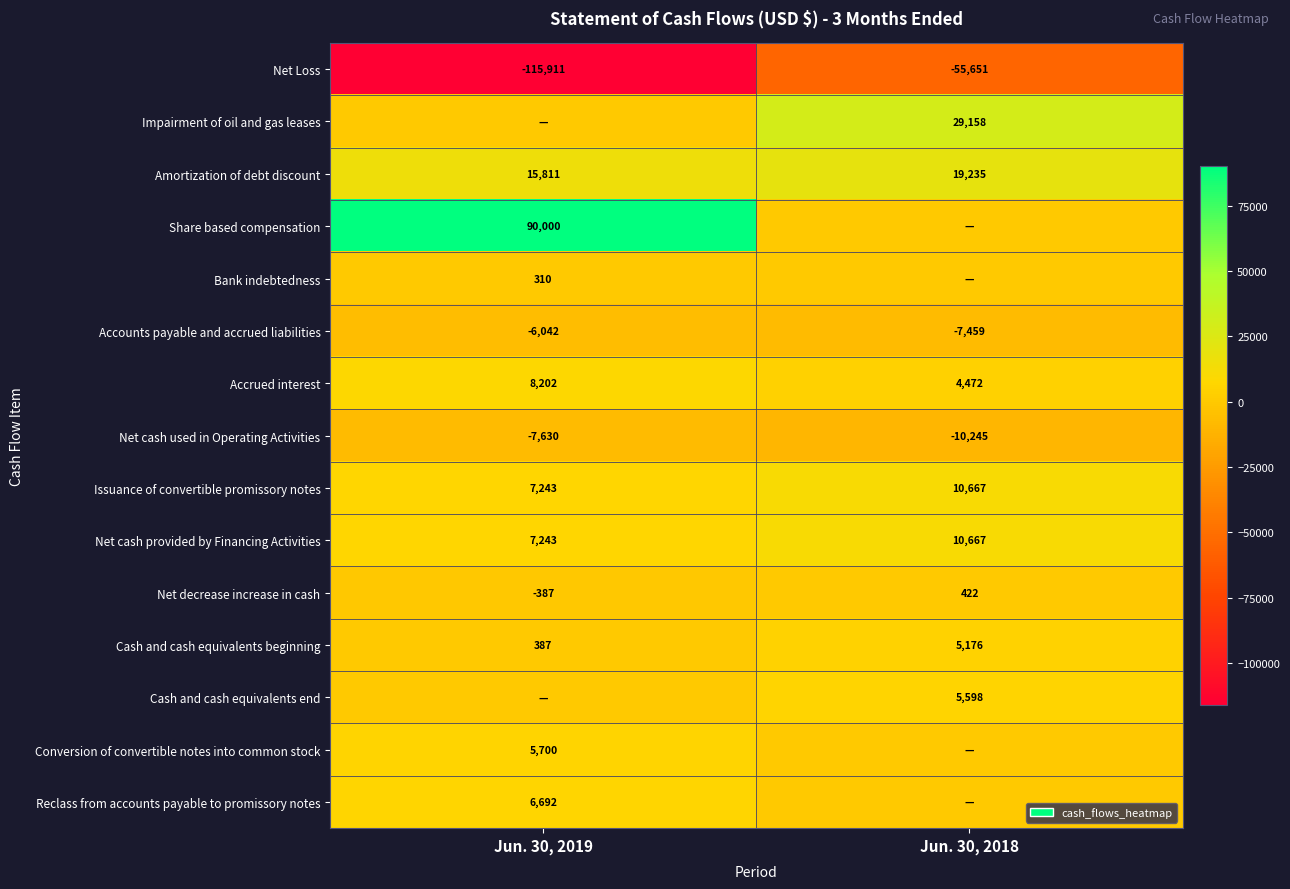

Is the value of Cash and cash equivalents beginning at Jun. 30, 2018 greater than the value of Net cash provided by Financing Activities at Jun. 30, 2019?

No